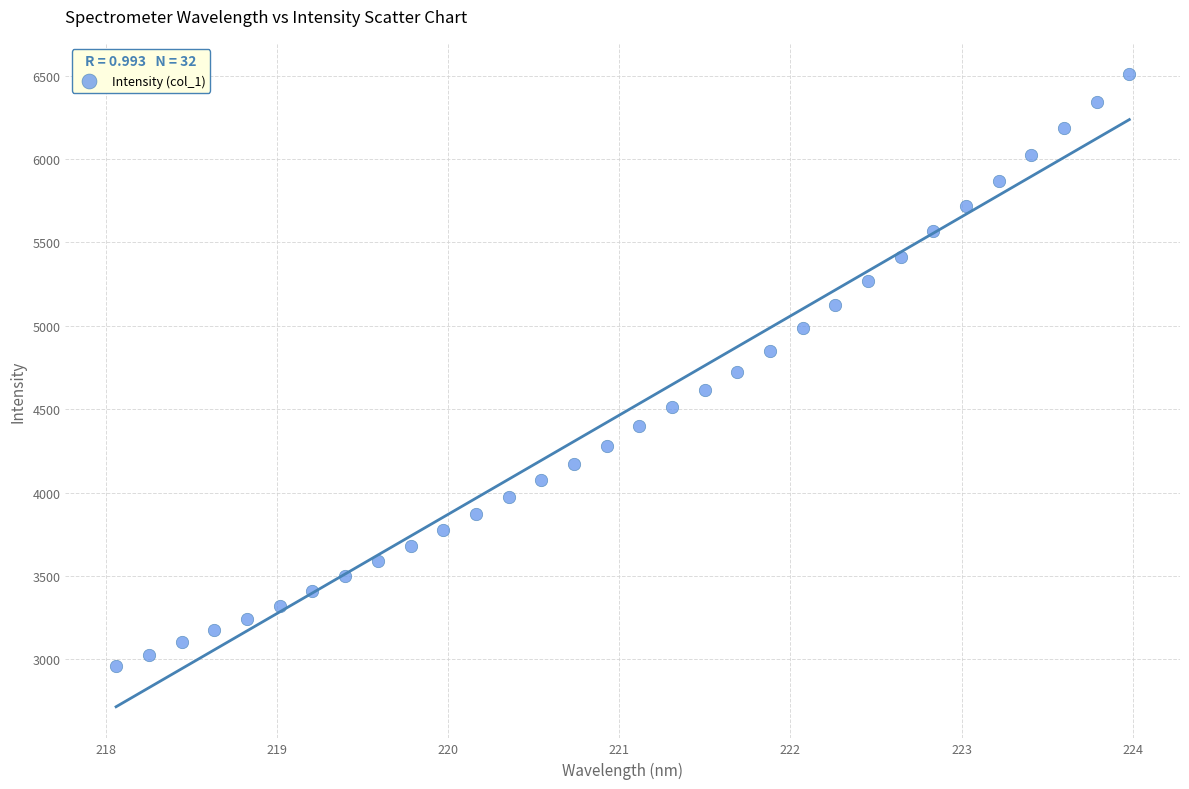

What is the range of X values (max minus min)?

5.9